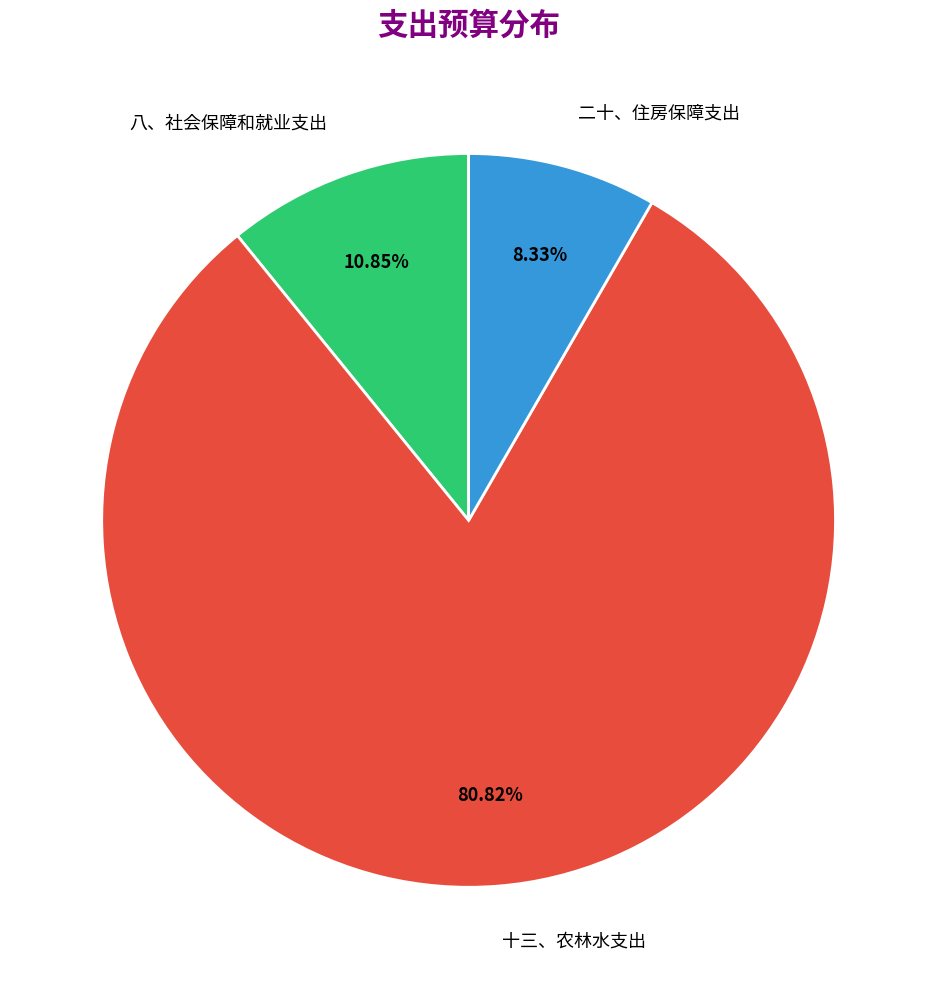

The 二十、住房保障支出 slice represents 1% of the pie. True or false?

False